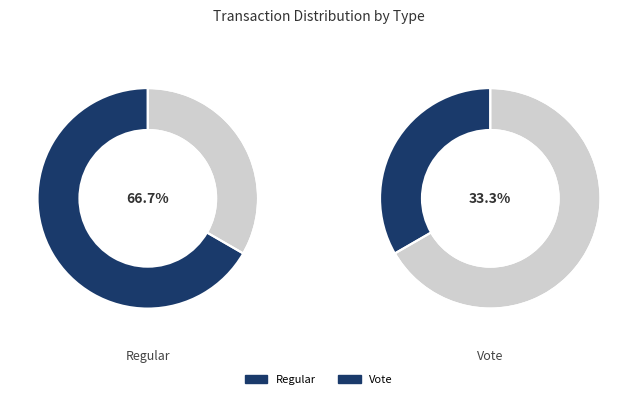

To the nearest percent, what is the difference between the Vote (io_index=2) and Regular (io_index=4) slice percentages?

33%